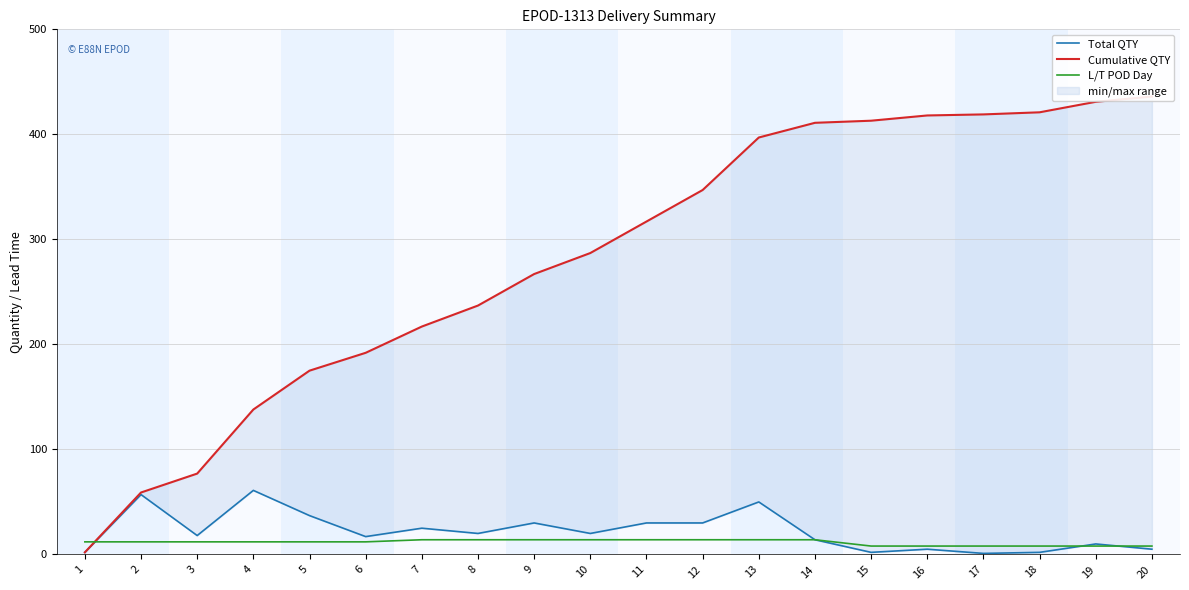

Which label corresponds to the smallest value in the chart?

17